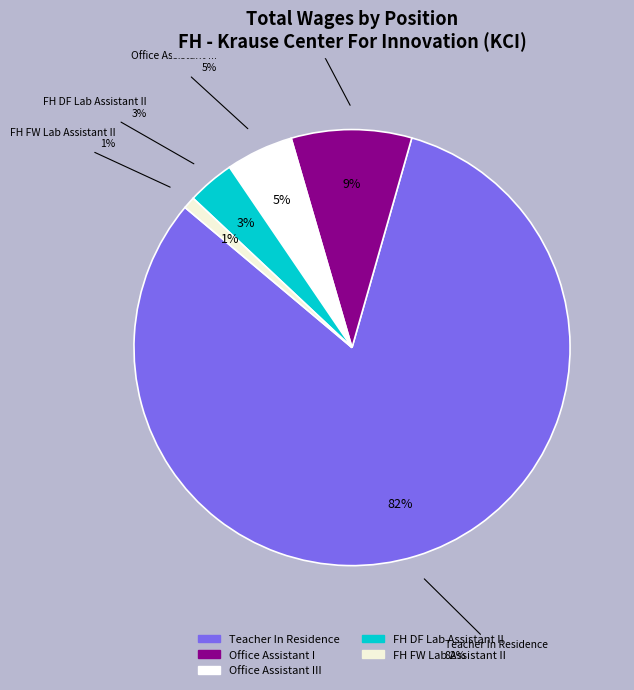

True or false: Office Assistant I accounts for 9% of the total.

True